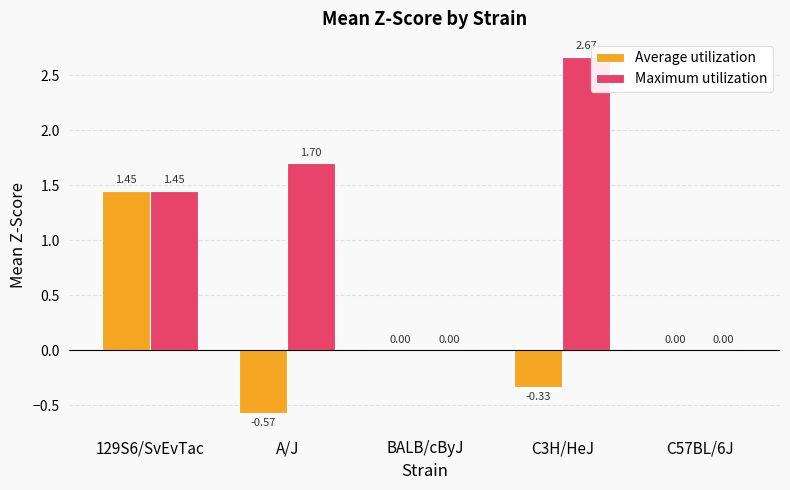

What is the total value across all series at 129S6/SvEvTac?

2.9